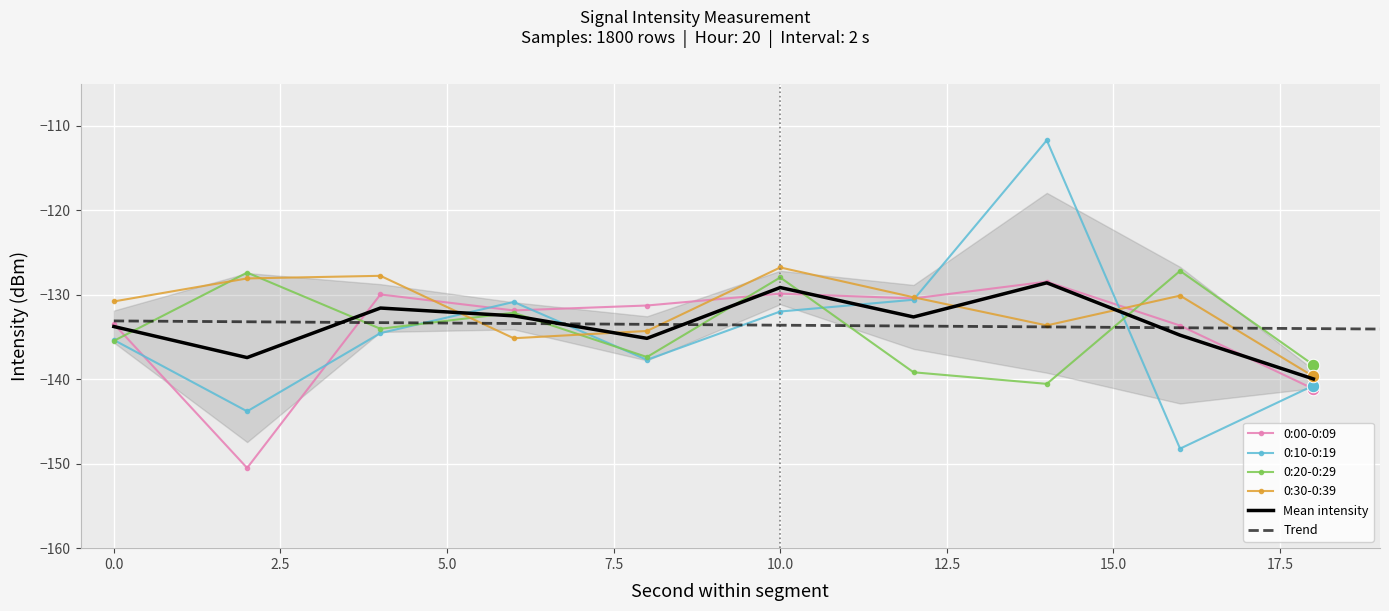

What is the minimum value for 0:00-0:09?

-150.5